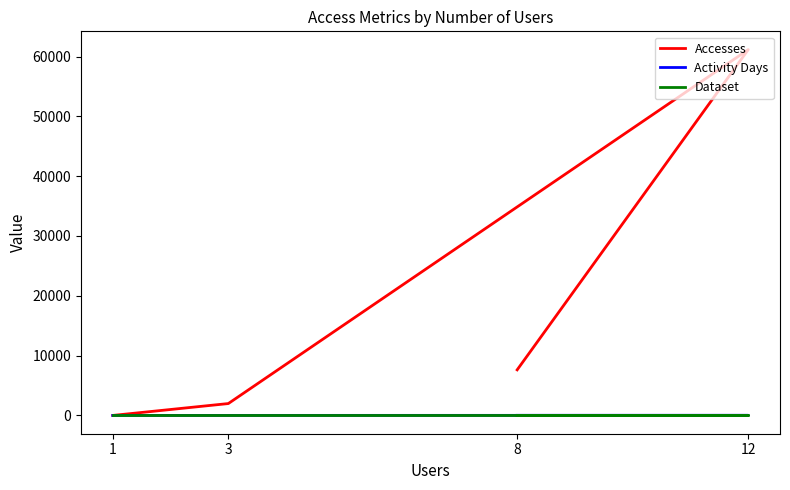

What value does the Dataset series have at 12?

1